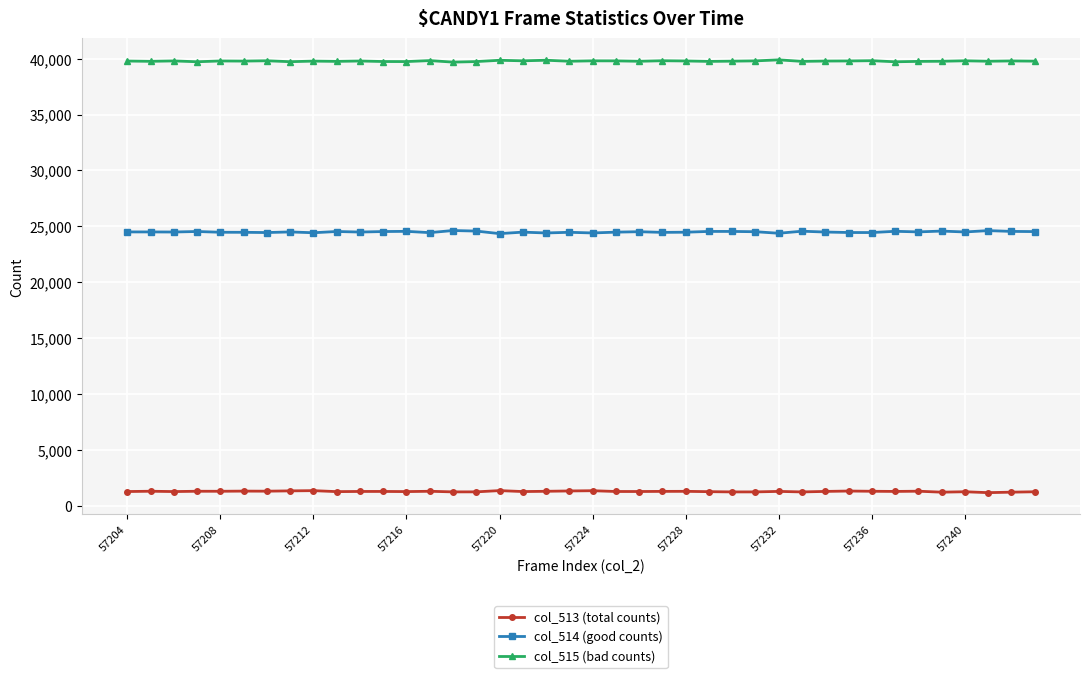

Which series has the largest total across all categories?

col_515 (bad counts)